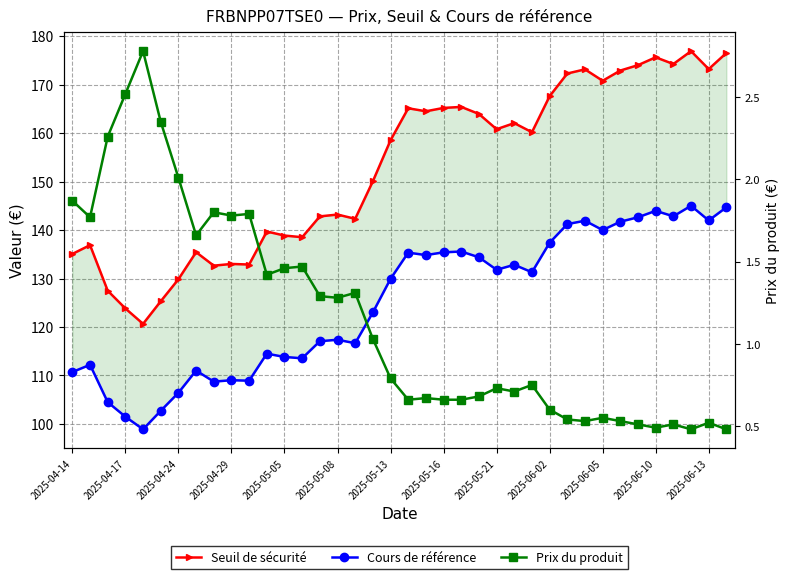

How many lines are shown in the chart?

3